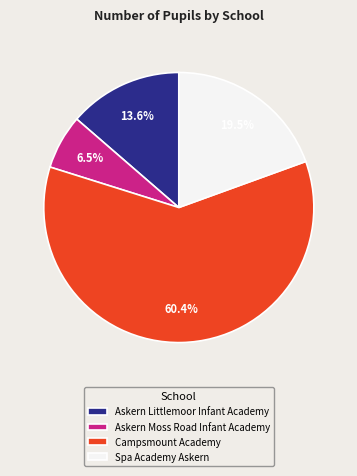

What is the ratio of the value at Spa Academy Askern to the value at Campsmount Academy?

0.3